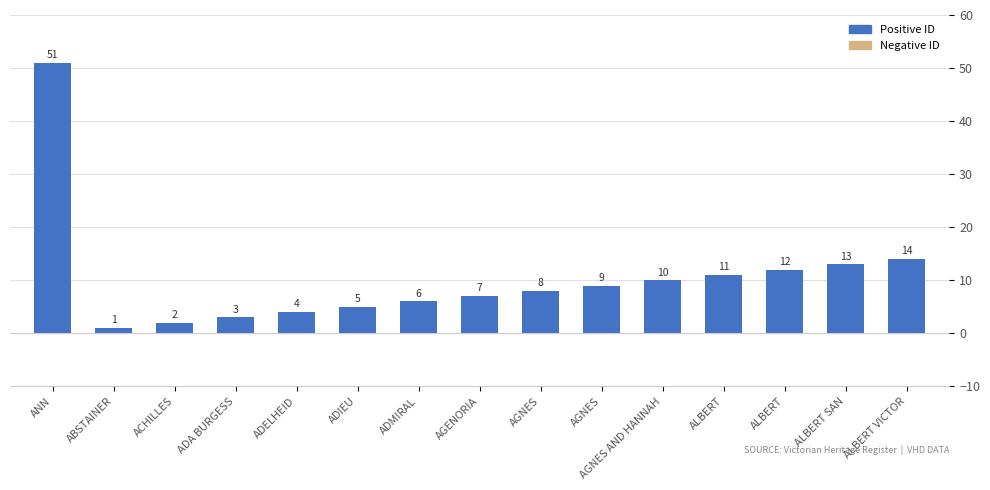

Reading left to right, extract all data points from this chart.

51	1	2	3	4	5	6	7	8	9	10	11	12	13	14